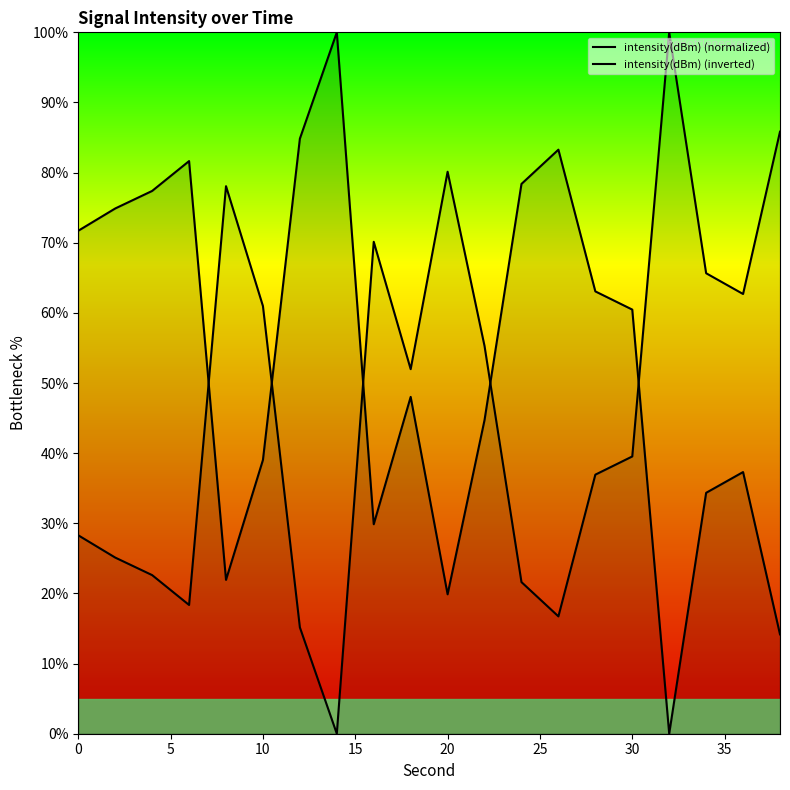

What are all the series names shown in the legend?

intensity(dBm) (normalized), intensity(dBm) (inverted)